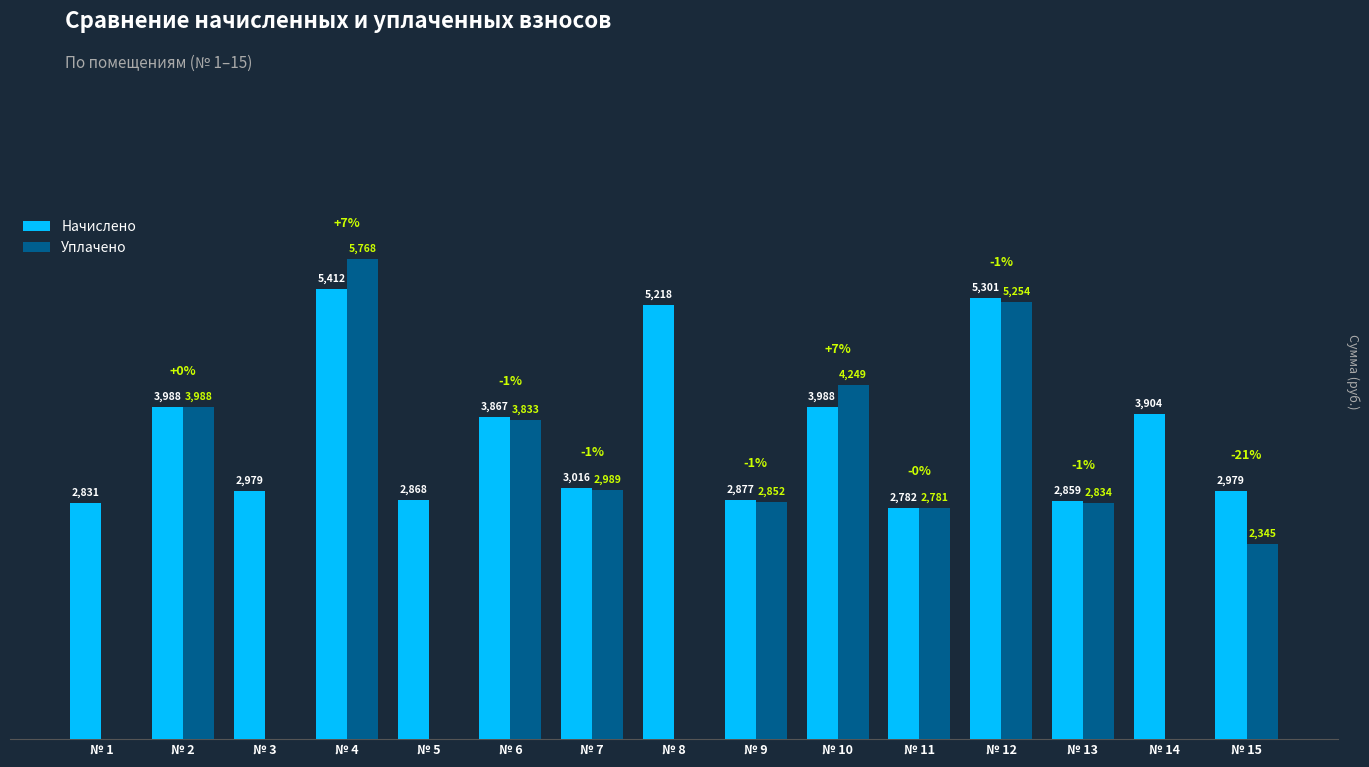

Which series has the largest total across all categories?

Начислено